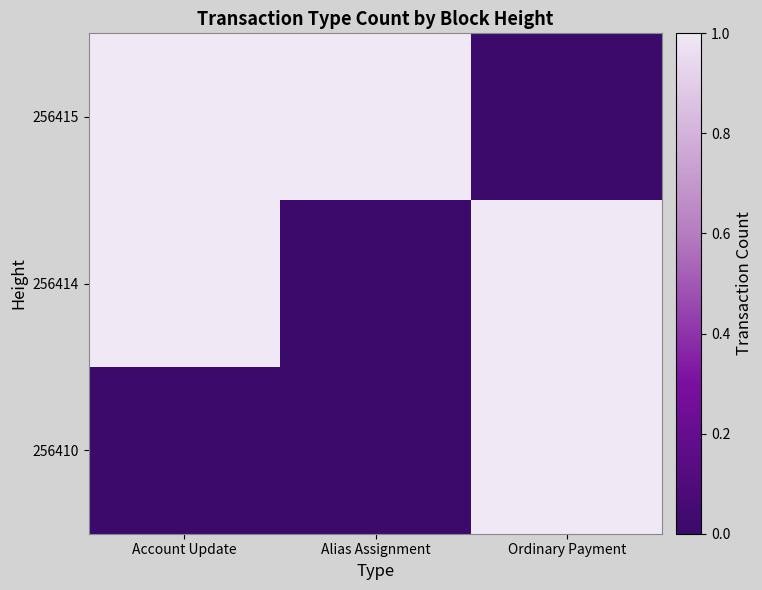

Which category has the lowest value across all series?

Ordinary Payment